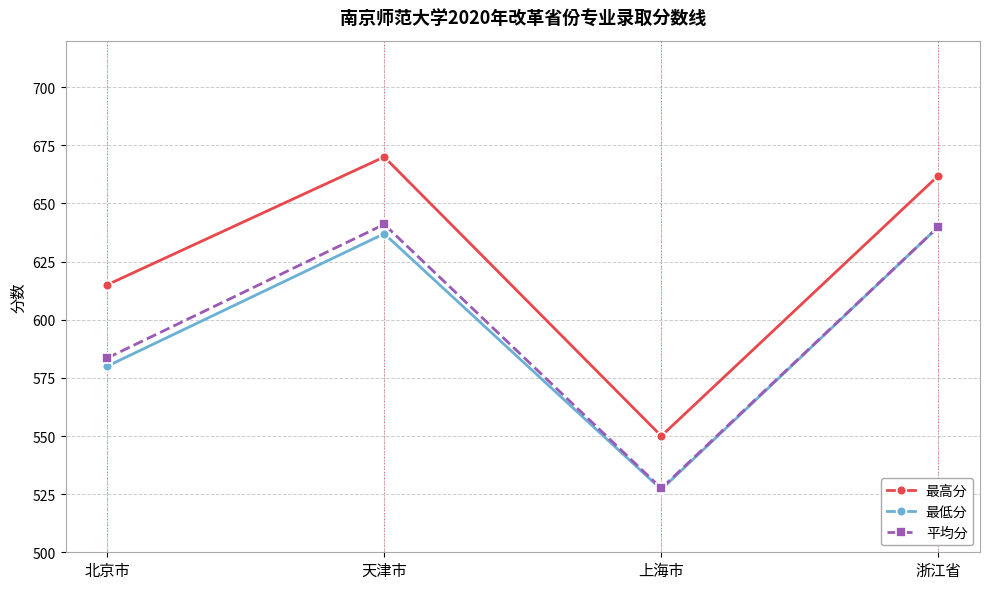

What is the minimum value for 最高分?

550.0